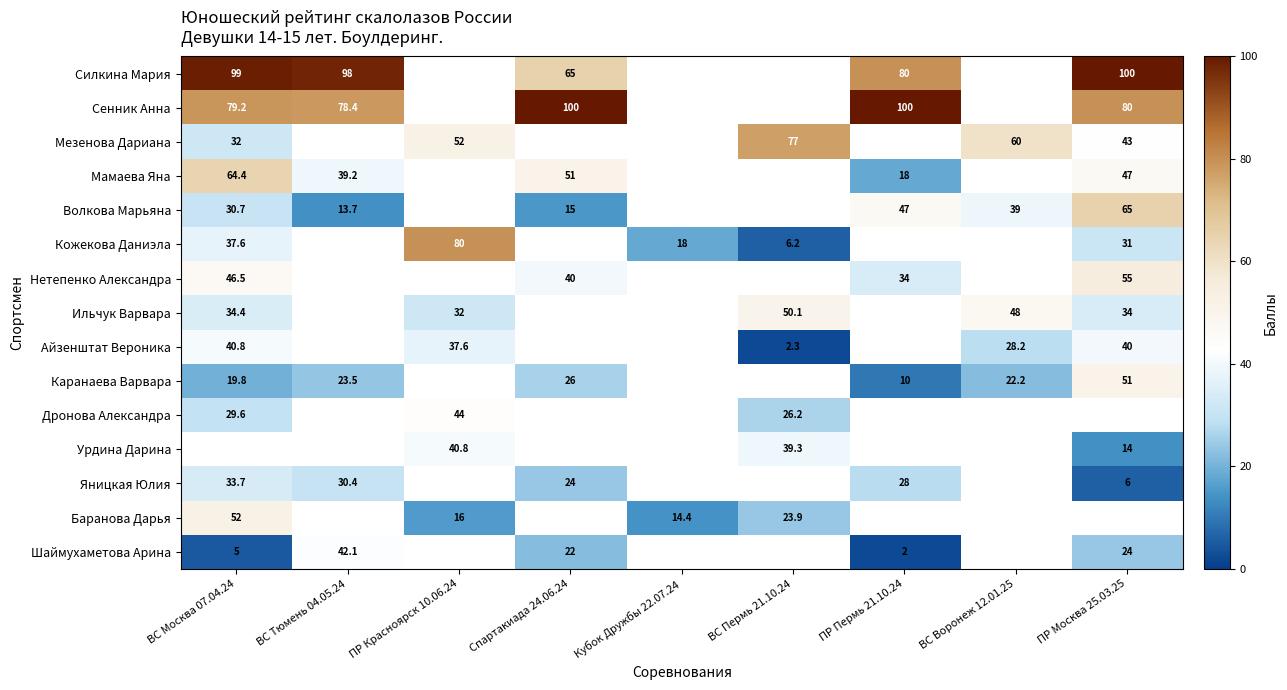

Is the value of Ильчук Варвара at ПР Красноярск 10.06.24 greater than the value of Шаймухаметова Арина at ВС Тюмень 04.05.24?

No